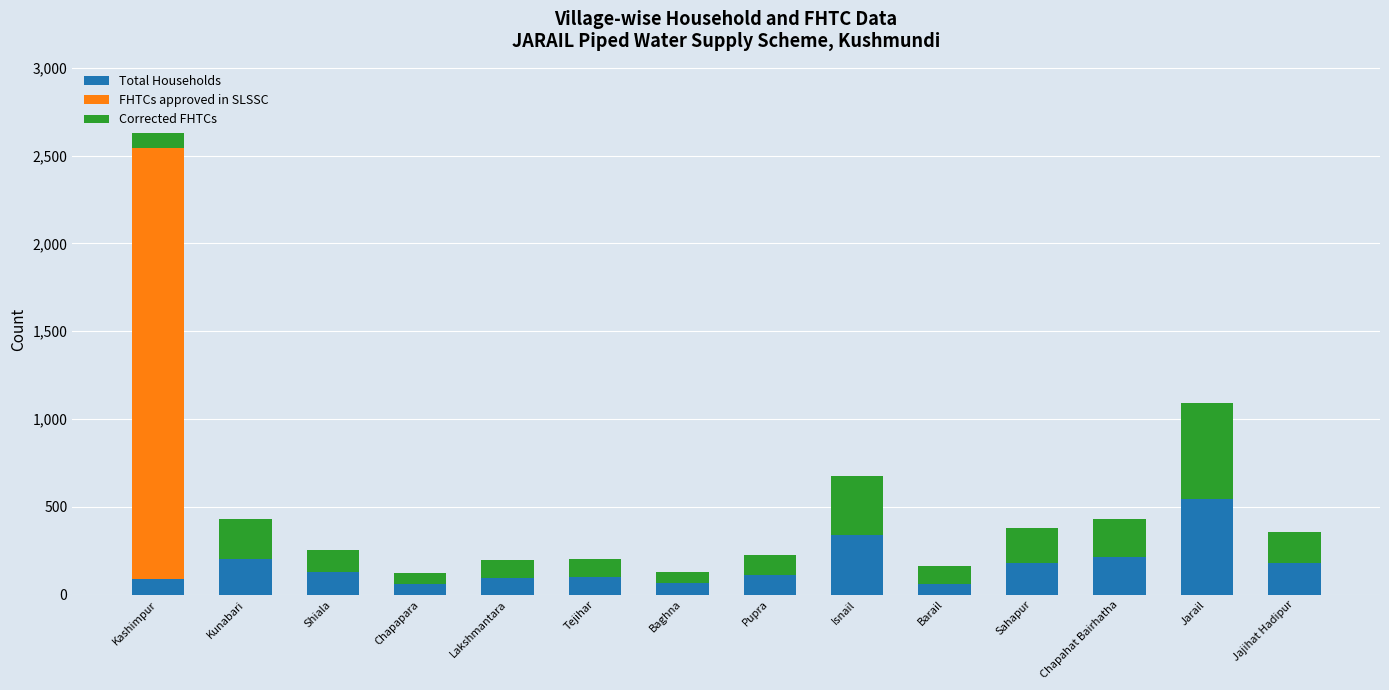

Are the bars grouped side by side (vs. stacked)?

No